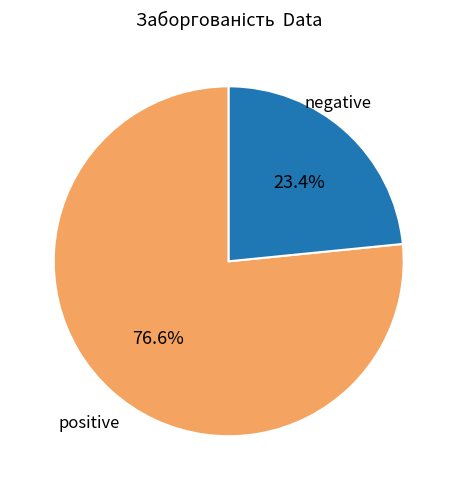

Is there any slice that represents more than half of the pie?

Yes